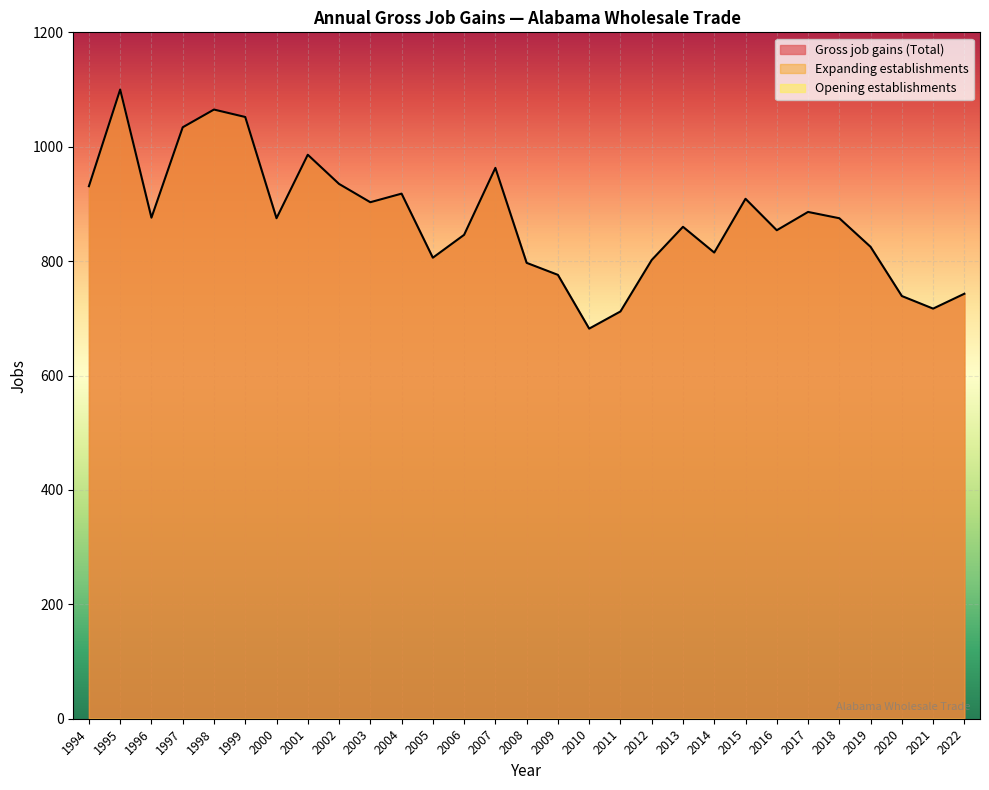

List the labels in order of Expanding establishments value, largest first.

1995, 1998, 1999, 1997, 2001, 2007, 2002, 1994, 2004, 2015, 2003, 2017, 1996, 2000, 2018, 2013, 2016, 2006, 2019, 2014, 2005, 2012, 2008, 2009, 2022, 2020, 2021, 2011, 2010